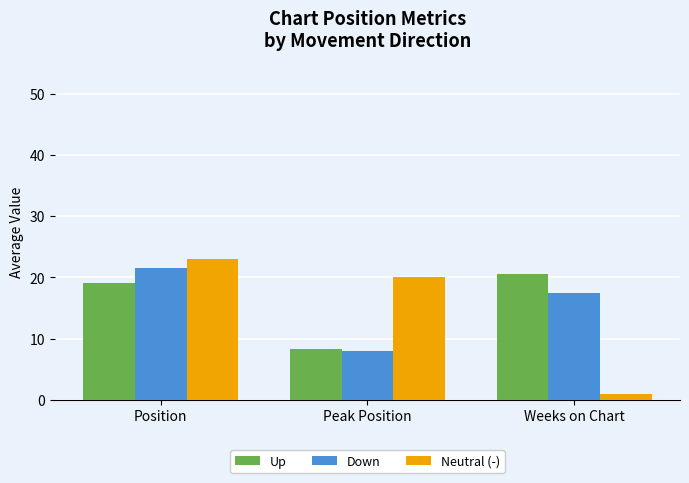

What is the label of the 1st bar from the right?

Weeks on Chart